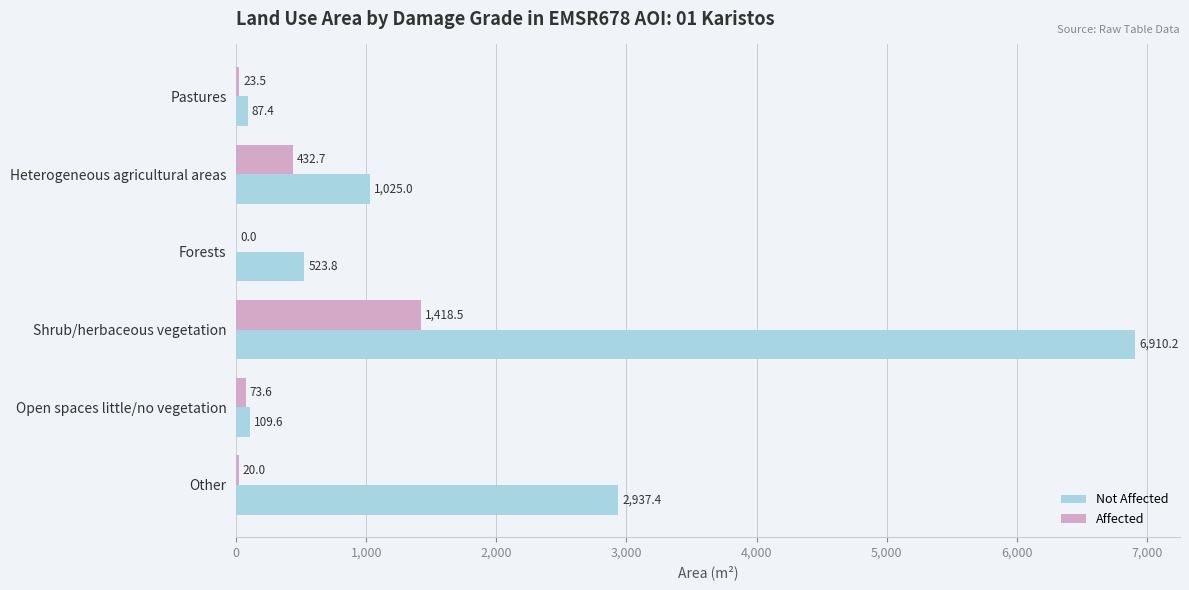

What is the maximum value shown in the chart?

6910.2